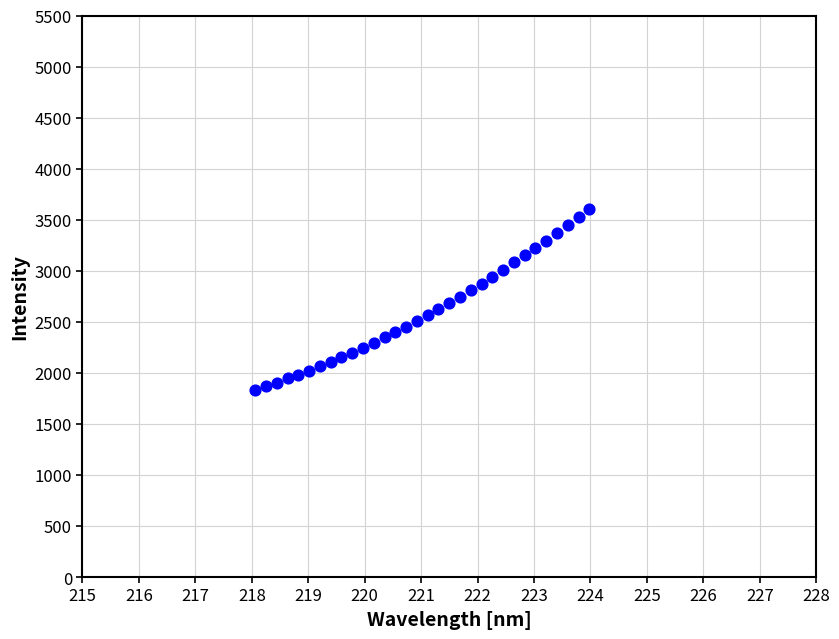

What is the range of X values (max minus min)?

5.9